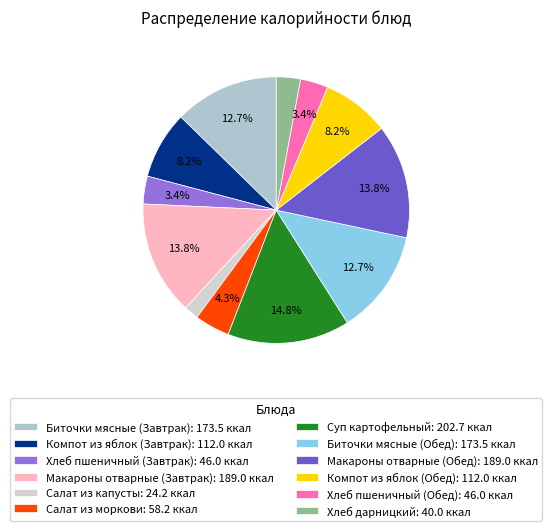

Does any single category account for the majority?

No